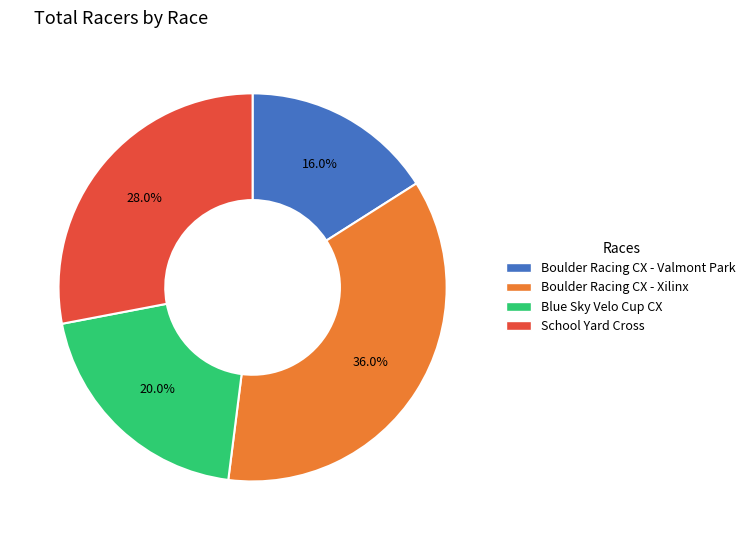

Rank the categories by value from highest to lowest.

Boulder Racing CX - Xilinx, School Yard Cross, Blue Sky Velo Cup CX, Boulder Racing CX - Valmont Park